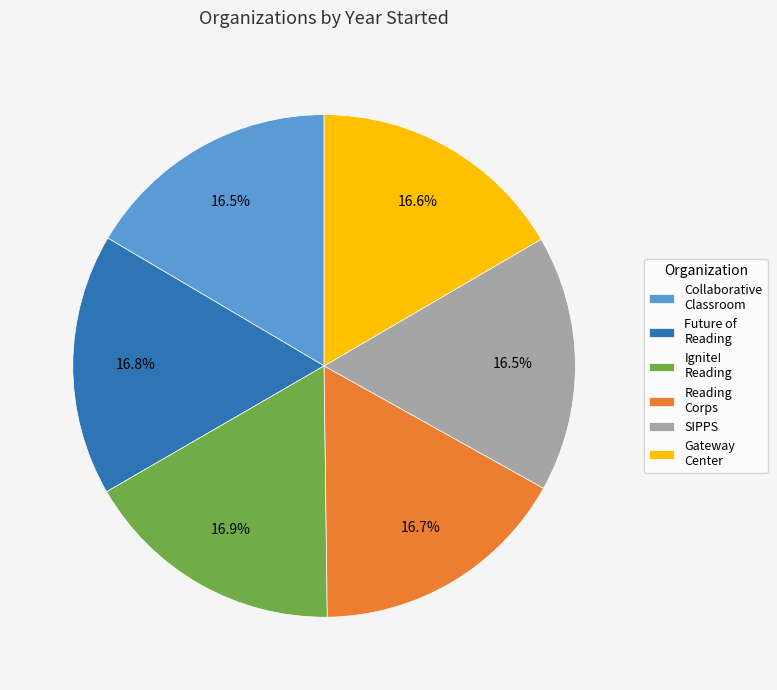

What is the ratio of the value at Gateway Center to the value at Future of Reading?

1.0